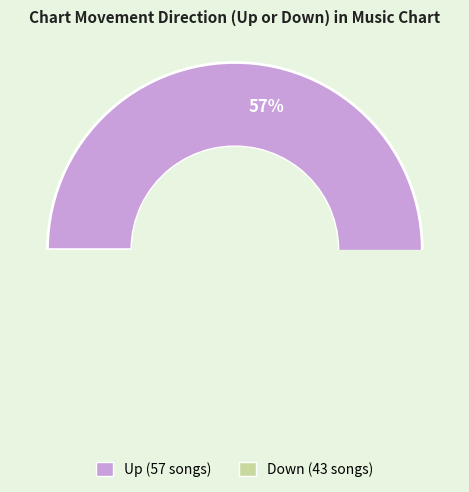

To the nearest percent, what is the average slice percentage?

50%